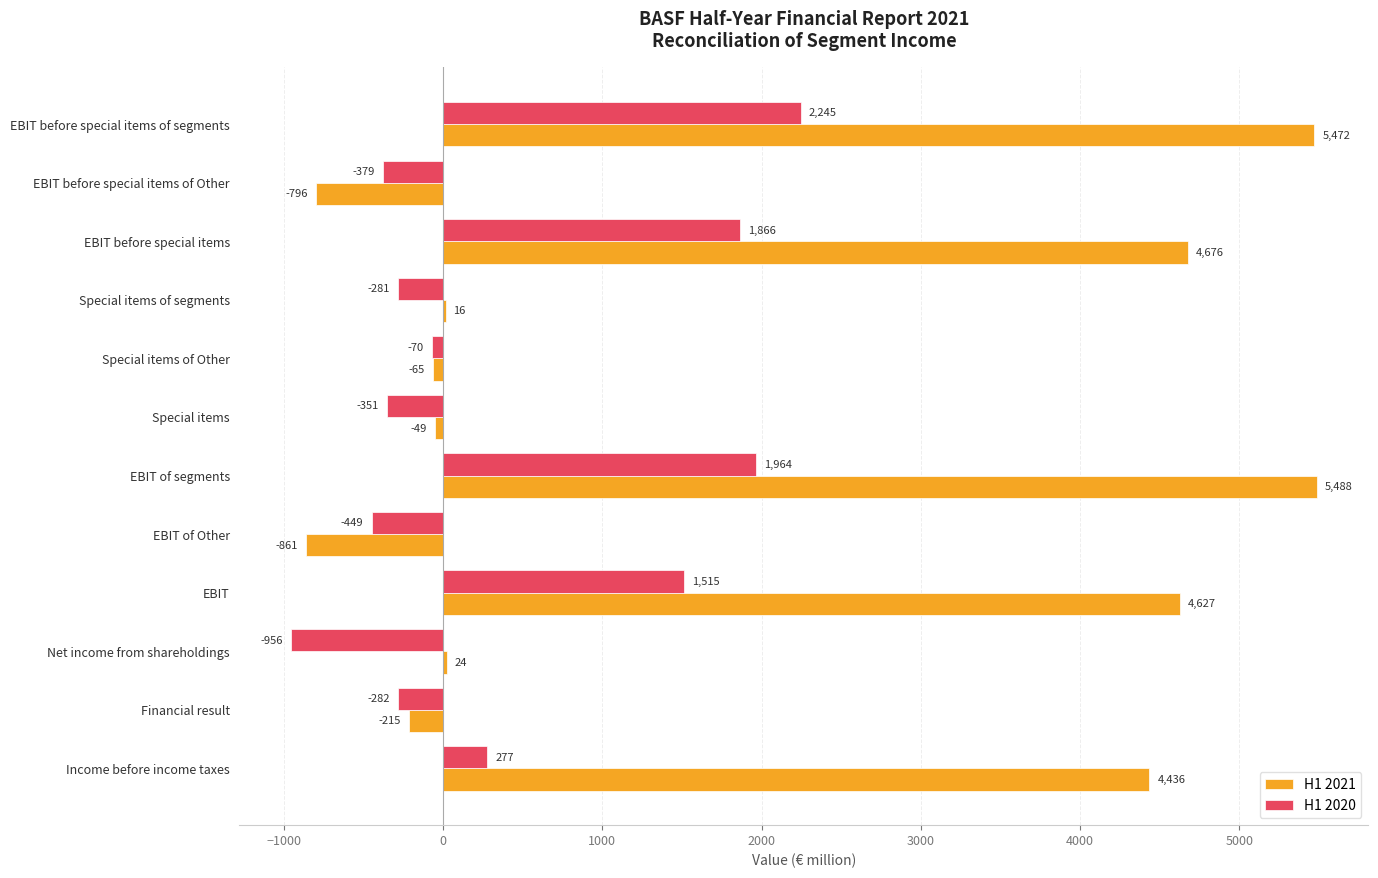

Where is H1 2021 nearest to the value 2313?

Income before income taxes